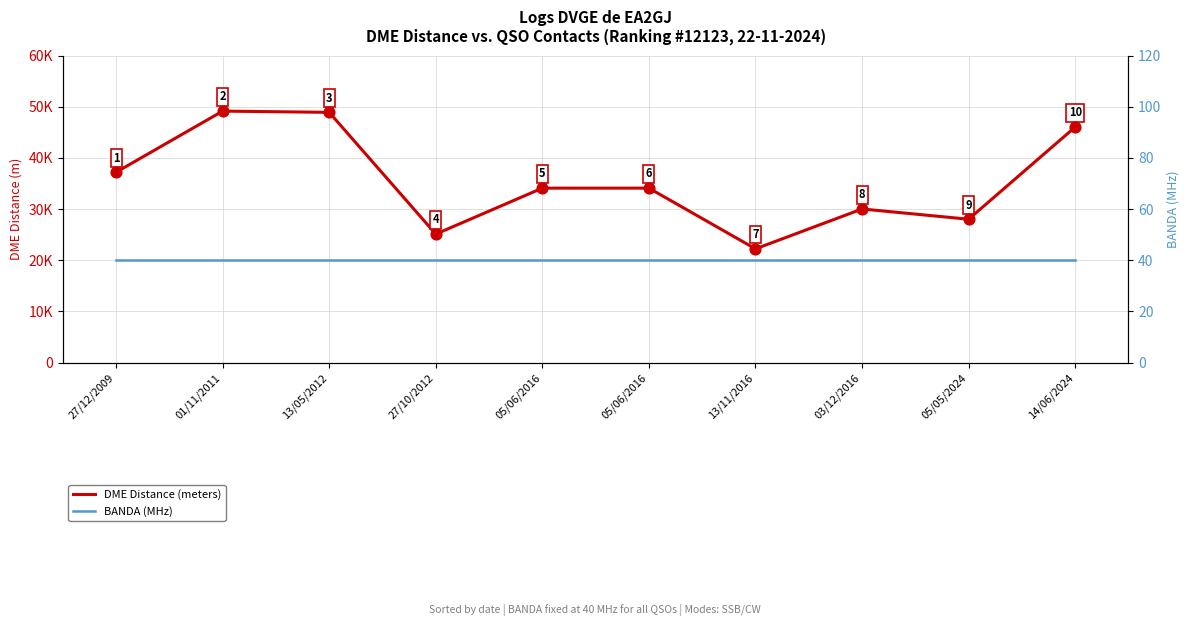

At how many categories does at least one series exceed 45284?

3